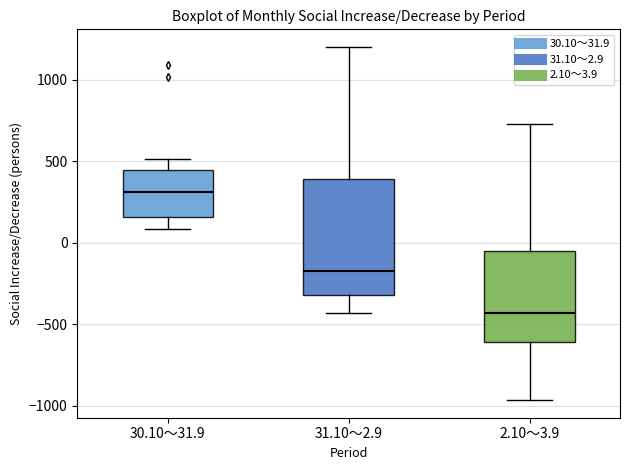

Reading left to right, transcribe this box plot: for each box, give where its median line is, the range the box spans, and where its two whiskers end, as read against the y-axis. The values are not printed on the chart, so give them approximately, as read against the axis.

30.10～31.9: median 300, box 150 to 450, whiskers 100 to 500
31.10～2.9: median -200, box -300 to 400, whiskers -450 to 1200
2.10～3.9: median -450, box -600 to -50, whiskers -950 to 750